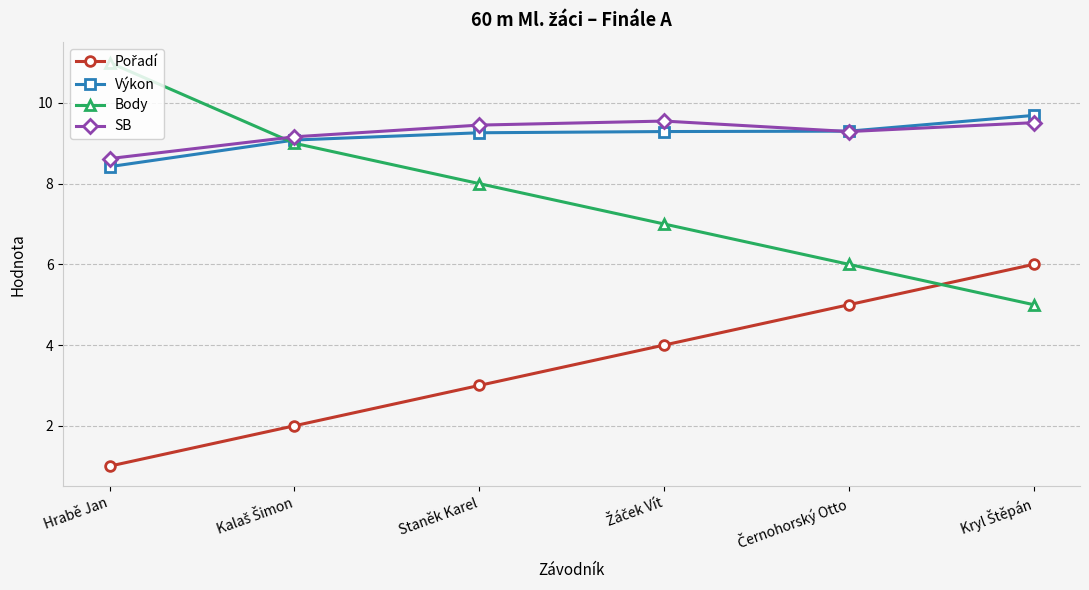

At how many categories does at least one series exceed 1?

6